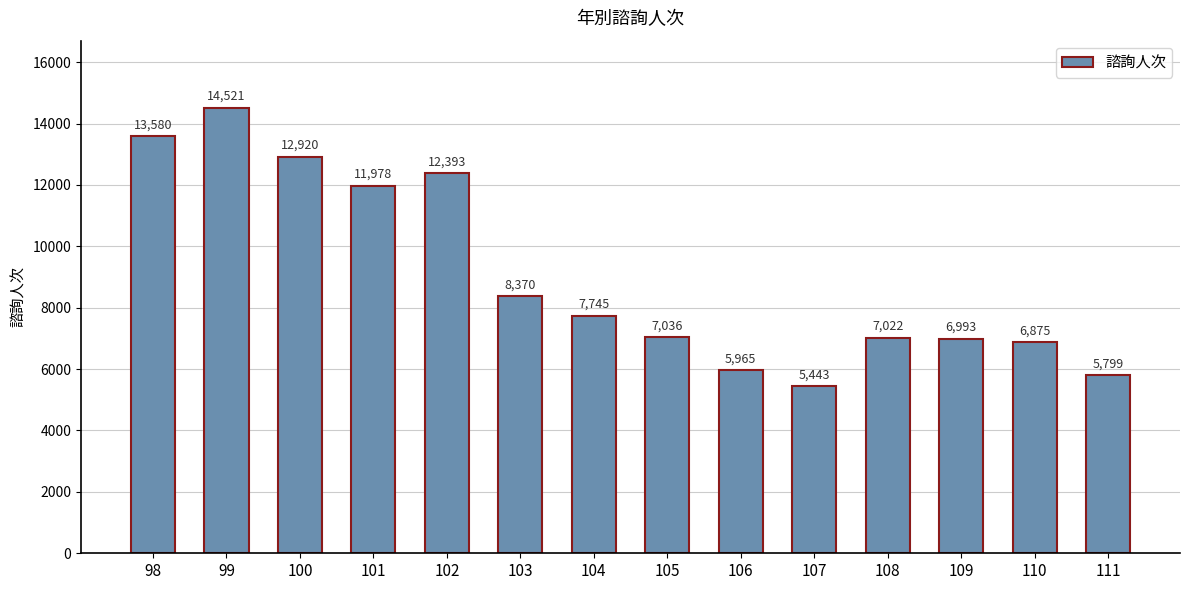

What is the average value?

9046